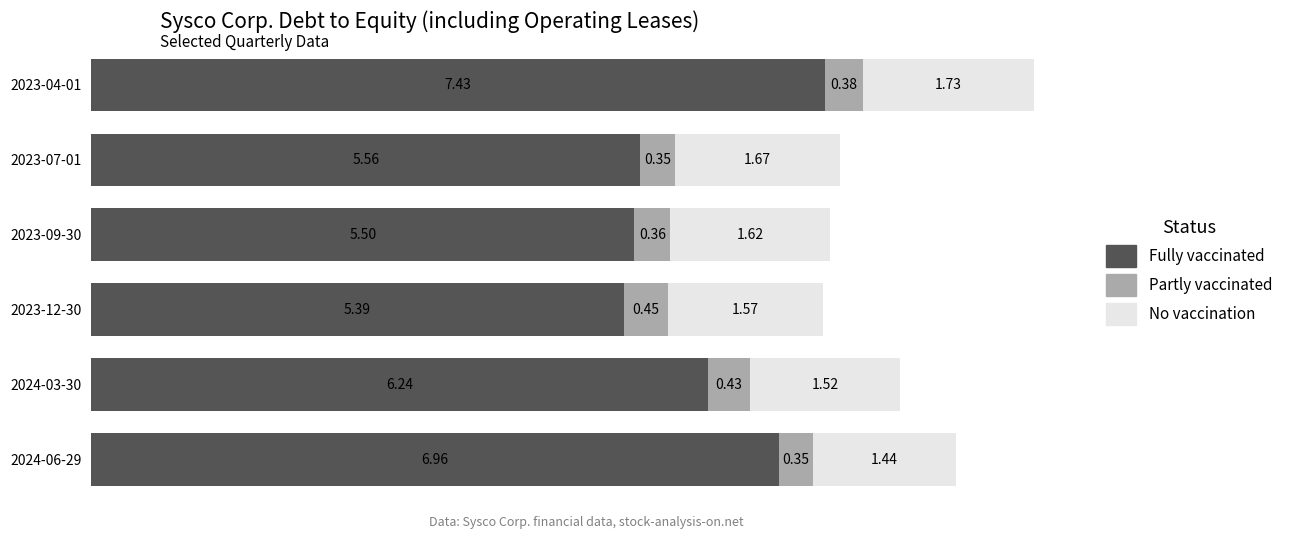

What are all the series names shown in the legend?

Fully vaccinated, Partly vaccinated, No vaccination